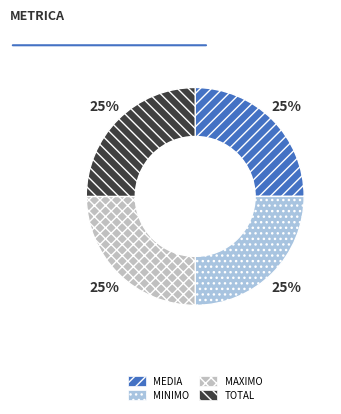

To the nearest percent, what is the average slice percentage?

25%